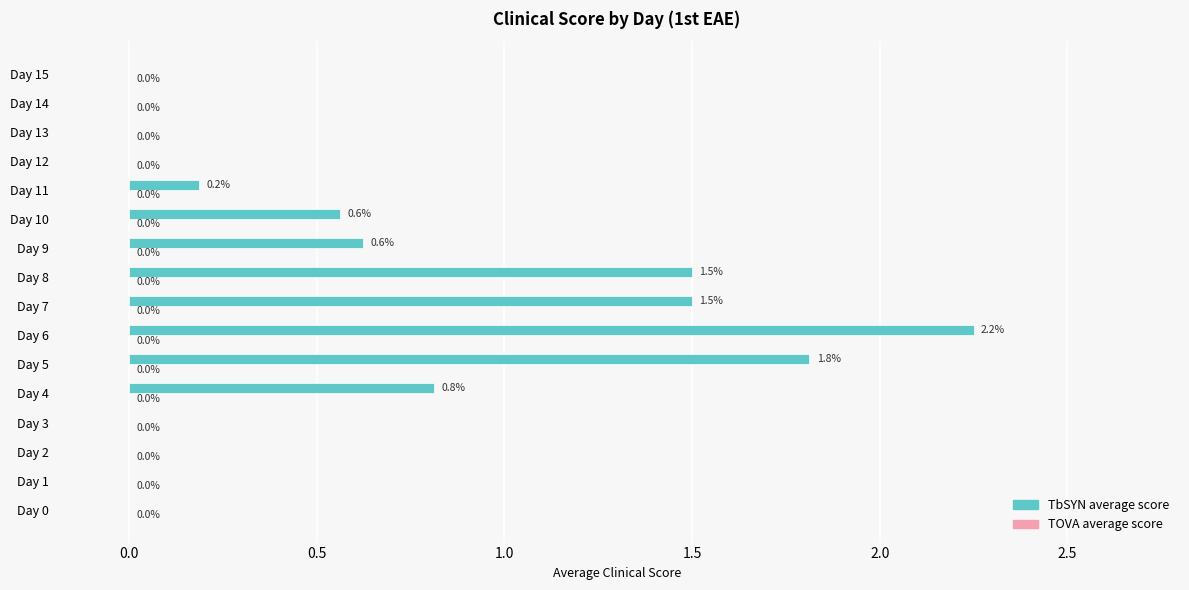

What is the sum of the values at Day 5 and Day 3?

1.8